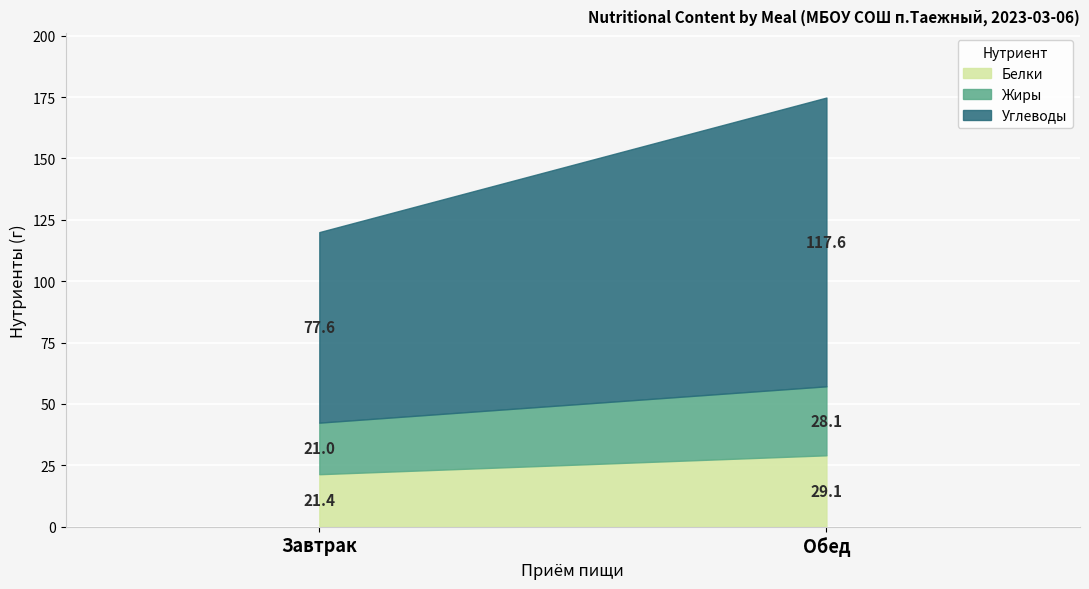

At which category is the sum across all series the highest?

Обед